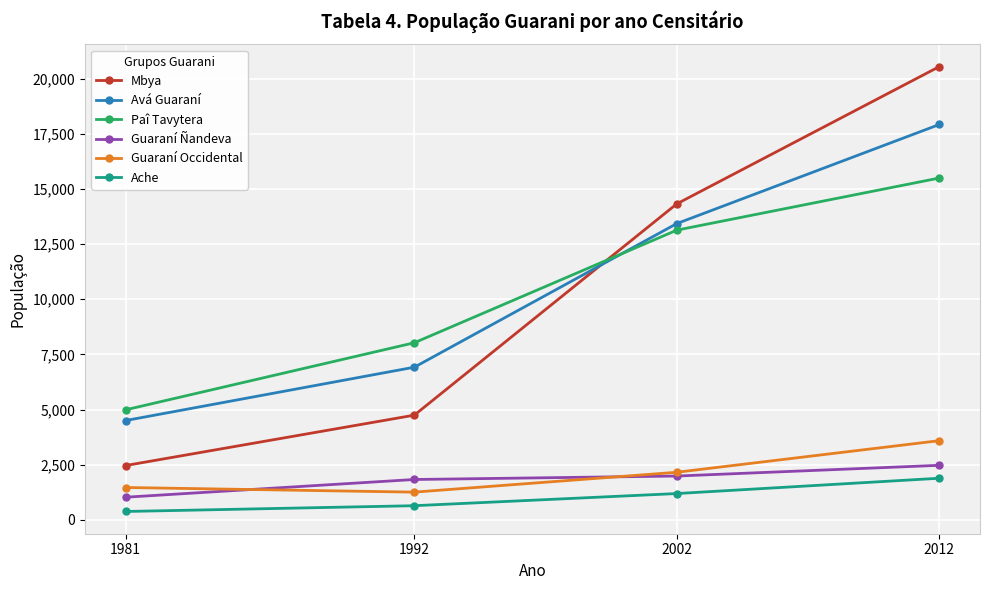

What is the sum of the Ache values at 1981 and 2012?

2261